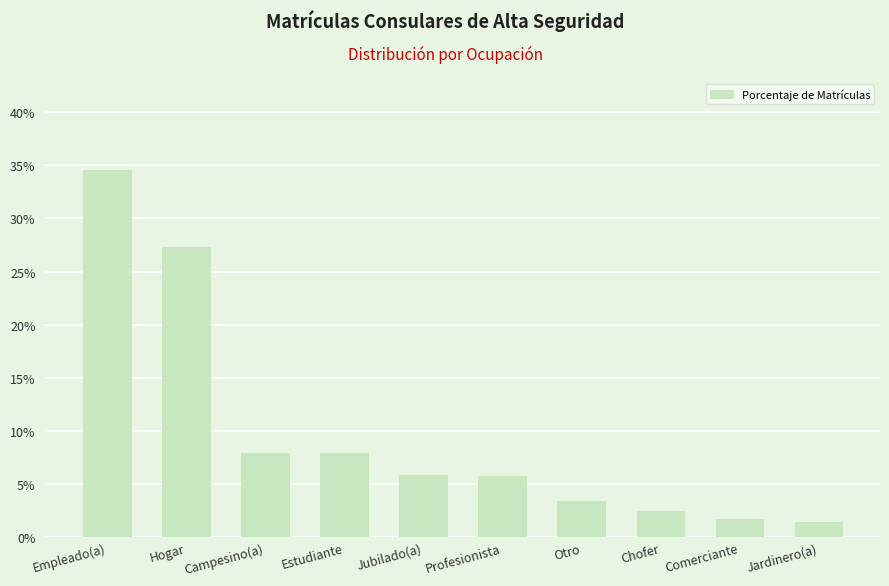

Approximately how many times larger is the value at Profesionista compared to Jubilado(a)?

1.0